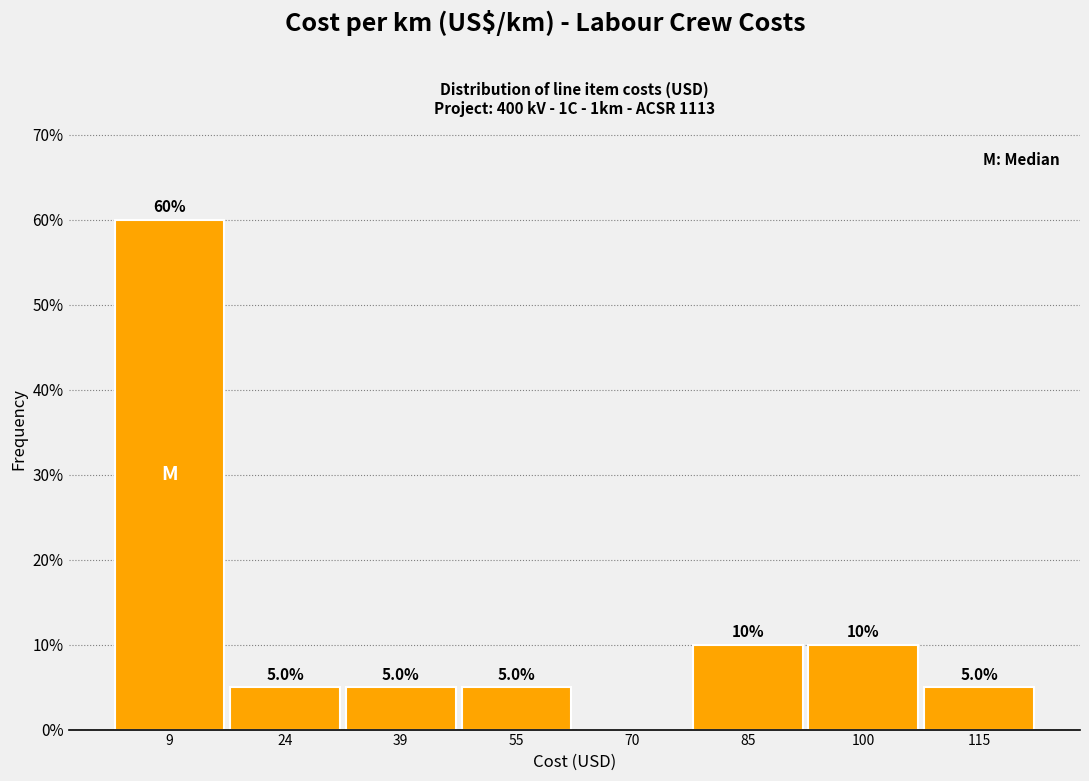

Over which range of the x-axis is the bar tallest?

2 to 16